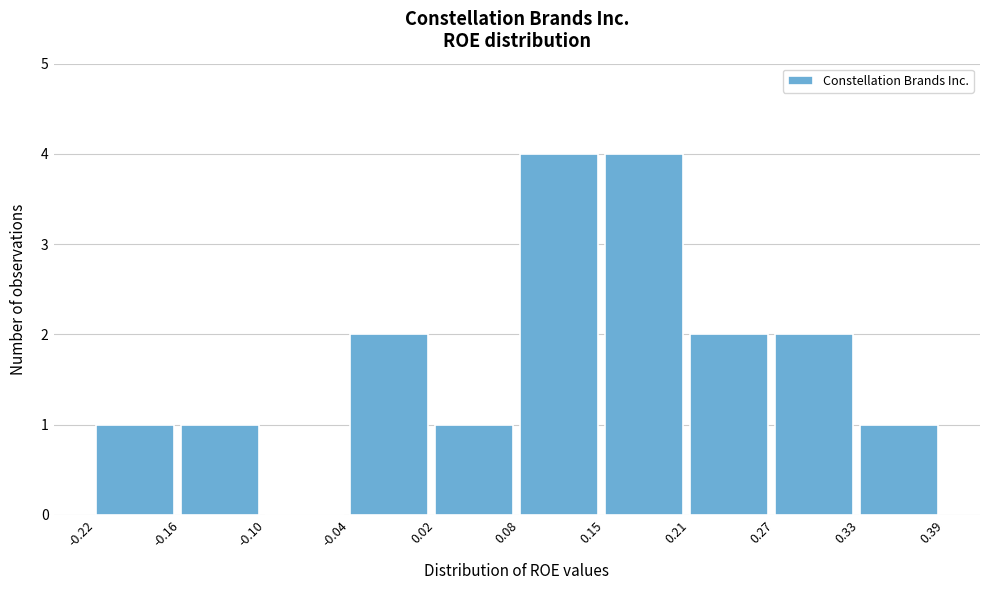

Reading left to right, transcribe this chart: for each bar, give the range it covers on the x-axis and its height. The values are not printed on the chart, so give them approximately, as read against the axis.

-0.22 to -0.16: 1
-0.16 to -0.10: 1
-0.10 to -0.04: 0
-0.04 to 0.02: 2
0.02 to 0.08: 1
0.08 to 0.15: 4
0.15 to 0.21: 4
0.21 to 0.27: 2
0.27 to 0.33: 2
0.33 to 0.39: 1